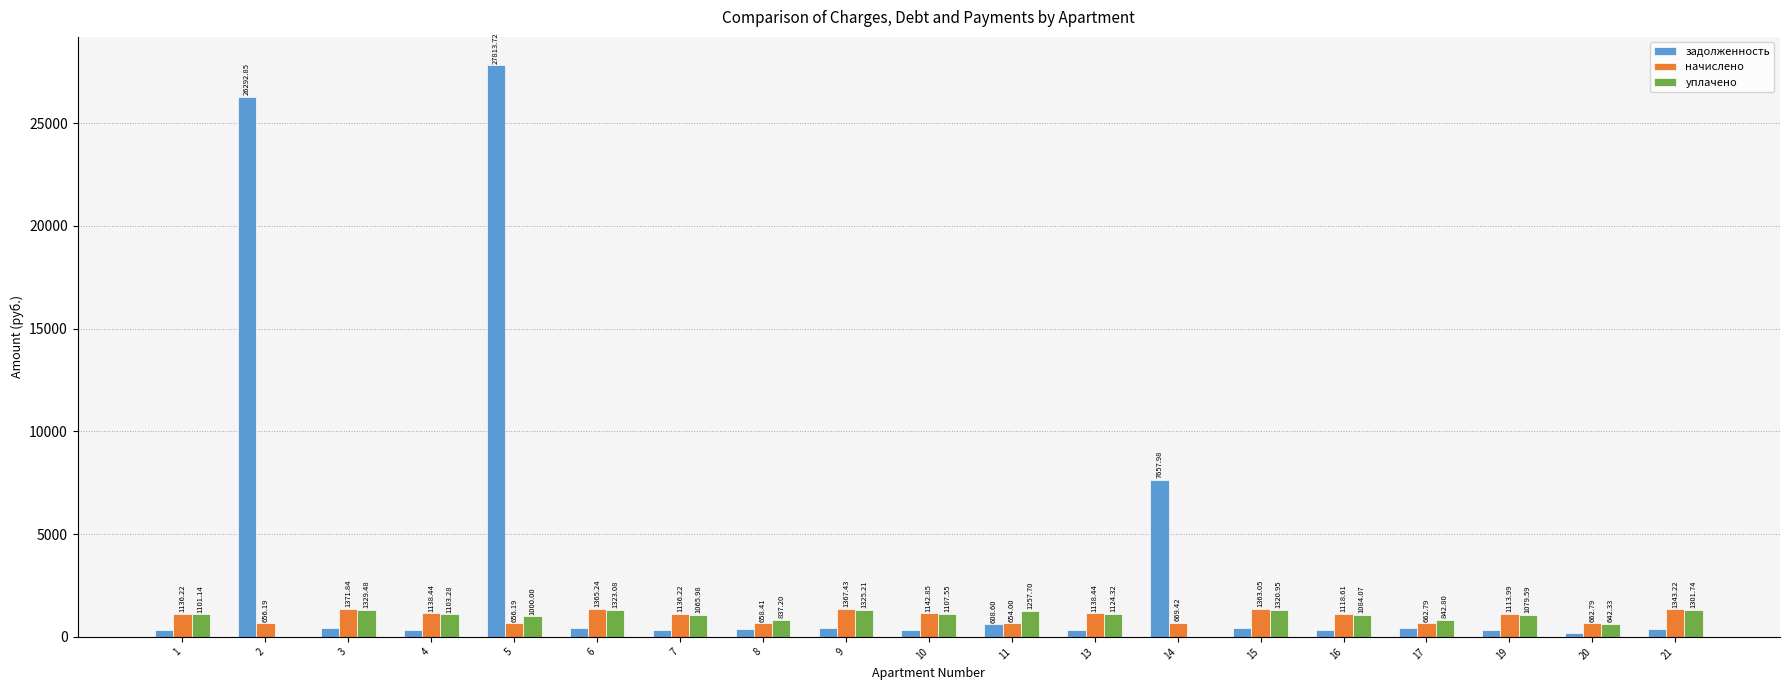

What is the sum of all начислено values?

19355.3